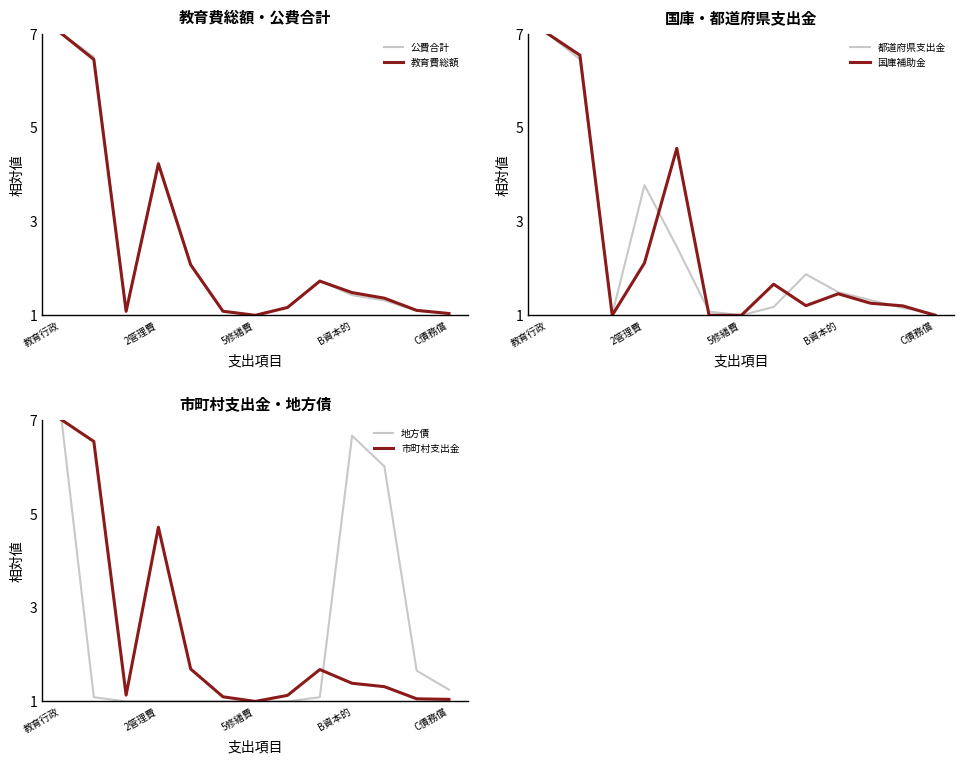

What is the average value of the 公費合計 series?

2.4